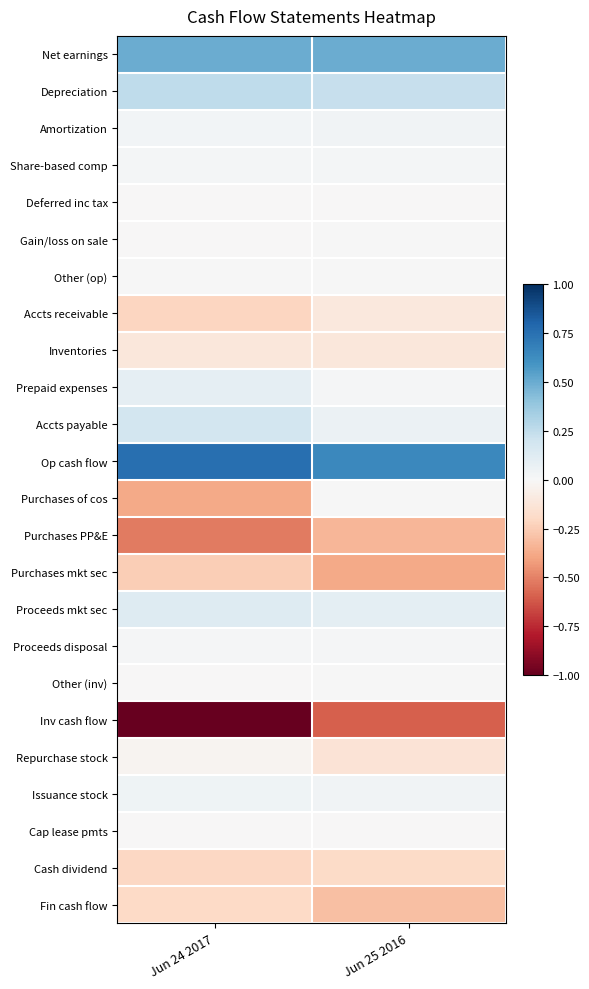

What is the spread (max minus min) of values at Jun 25 2016?

1.2